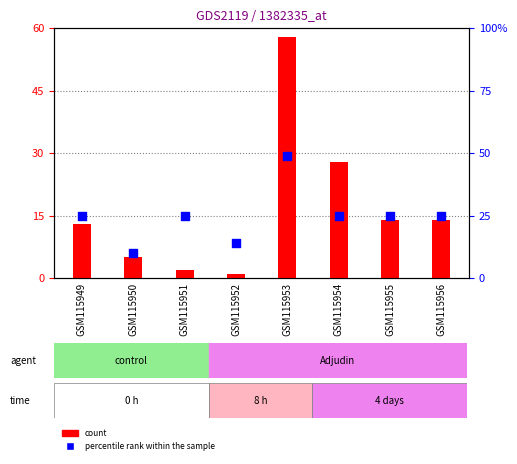

At how many categories does at least one series exceed 8?

8